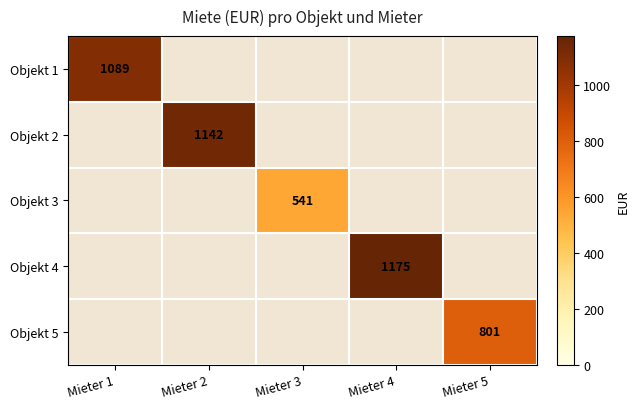

The value of Objekt 5 at Mieter 5 is 1371. True or false?

False